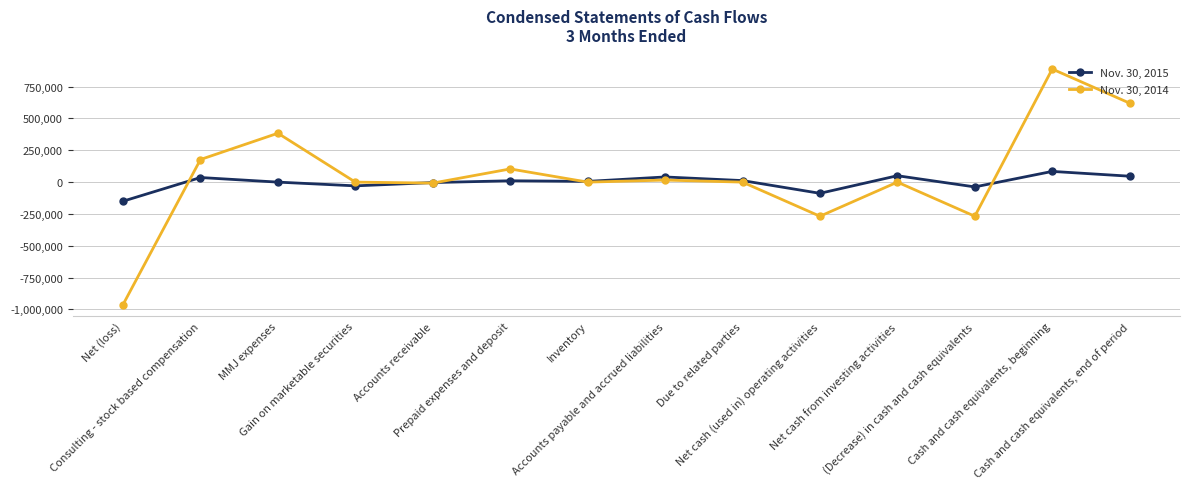

After their last crossing, which series has the higher values: Nov. 30, 2015 or Nov. 30, 2014?

Nov. 30, 2014